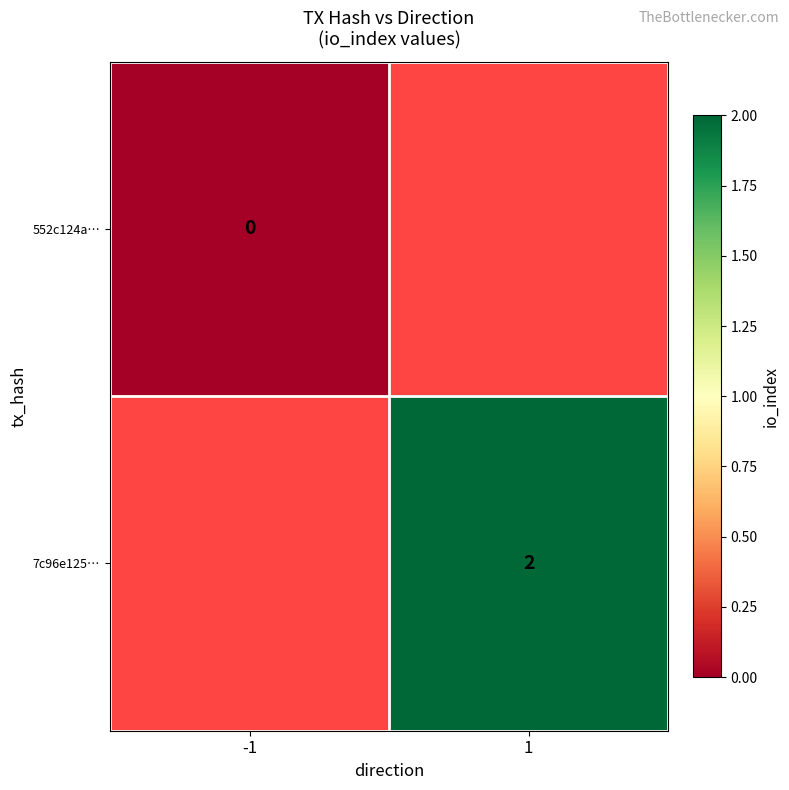

Is the value of 7c96e125… at 1 greater than the value of 552c124a… at -1?

Yes